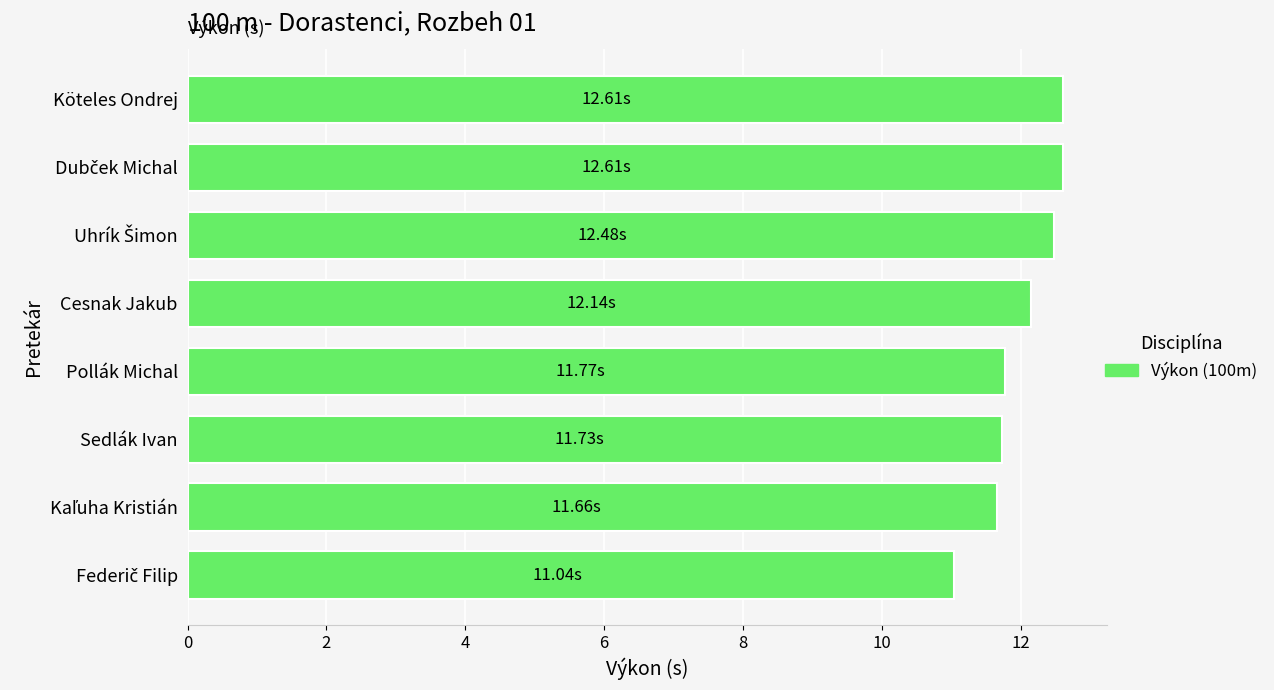

What is the sum of all values?

96.0